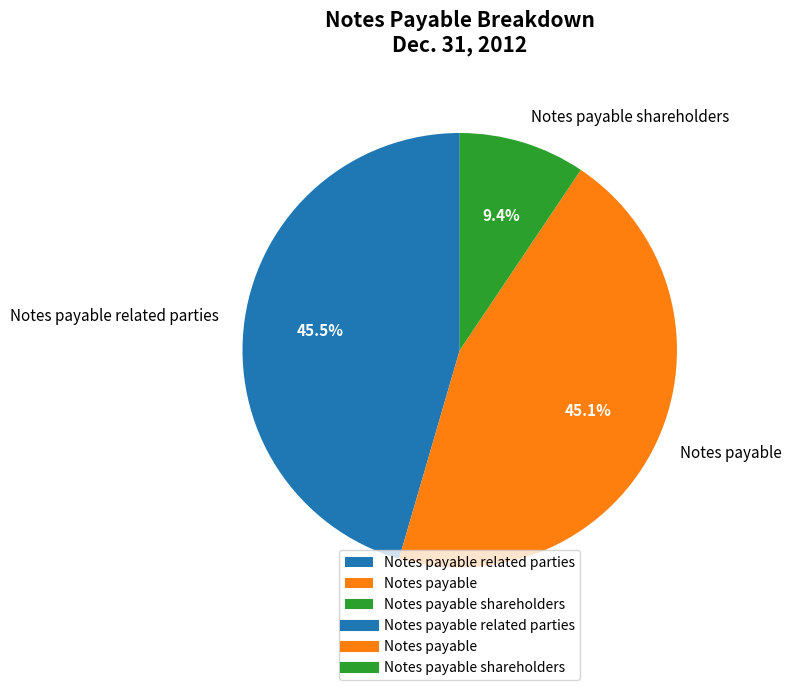

How many segments does this pie chart have?

3